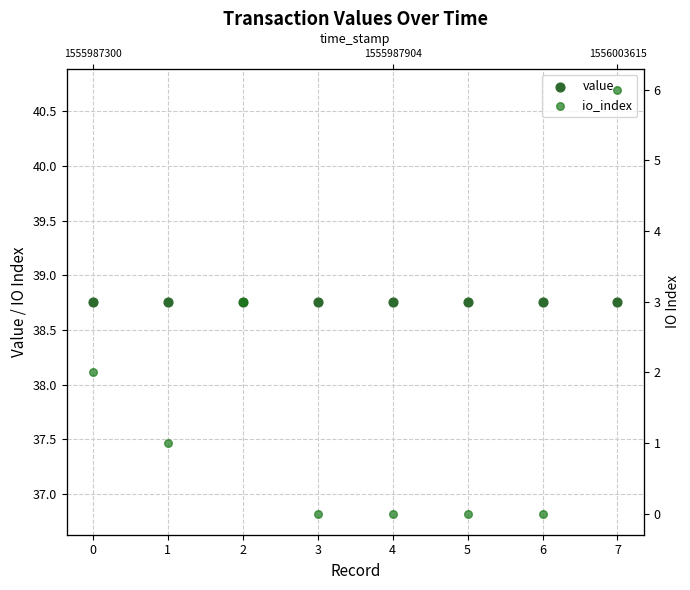

What are all the series names shown in the legend?

value, io_index